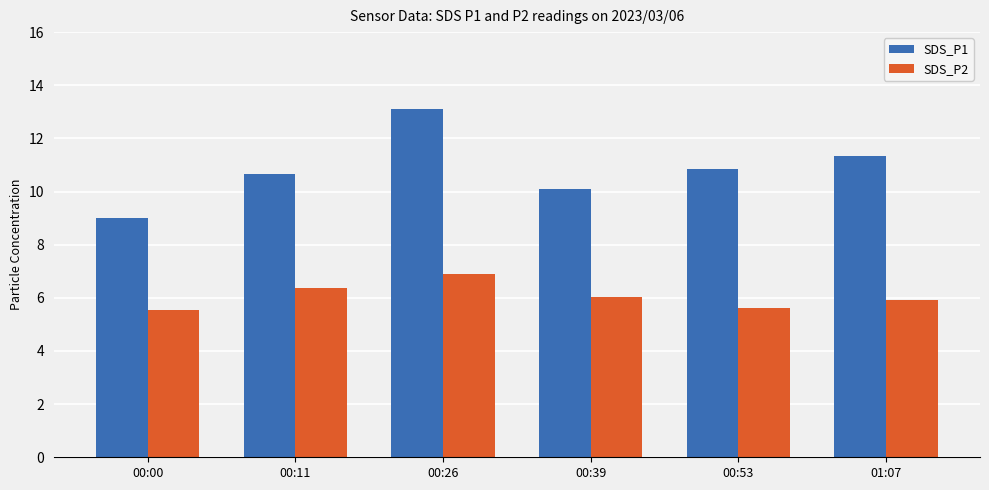

True or false: SDS_P1 has a value of 7.7 at 01:07.

False